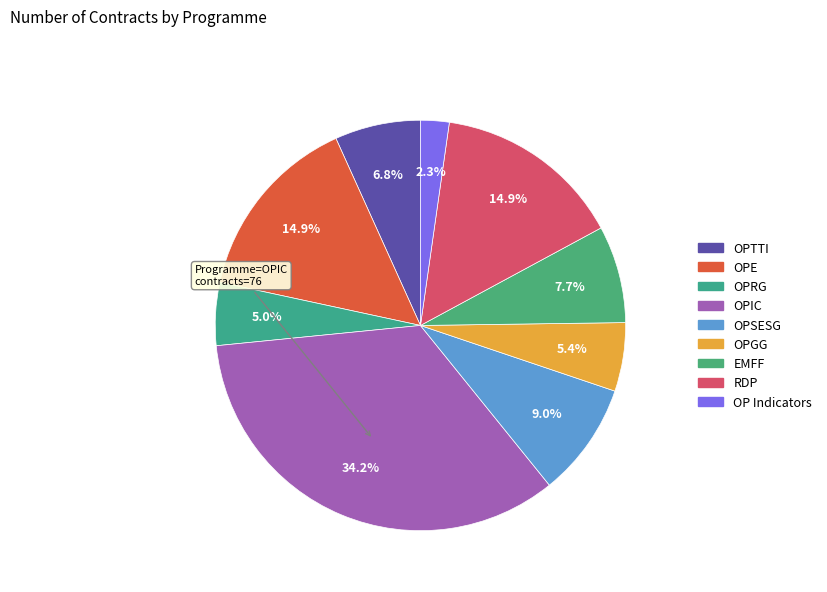

Which category has the biggest portion of the pie?

OPIC